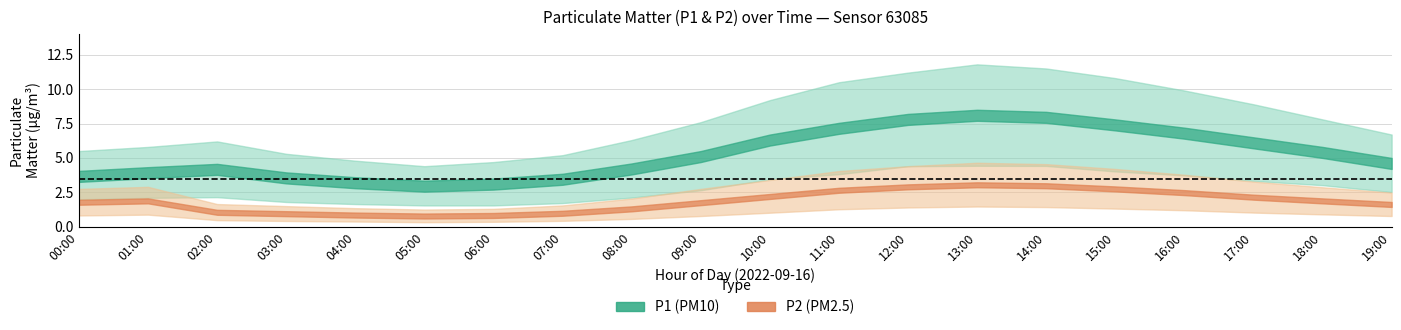

True or false: P1_upper and P1_mean cross at least once.

False